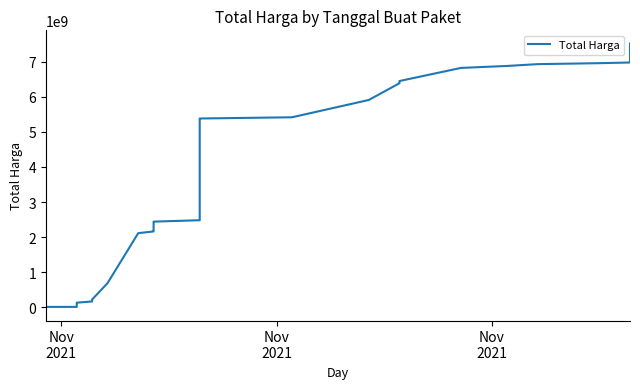

How many series are shown in this chart?

1